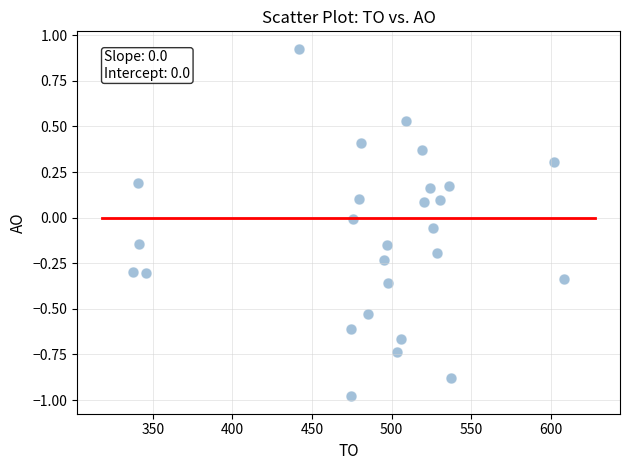

What is the range of X values (max minus min)?

271.2